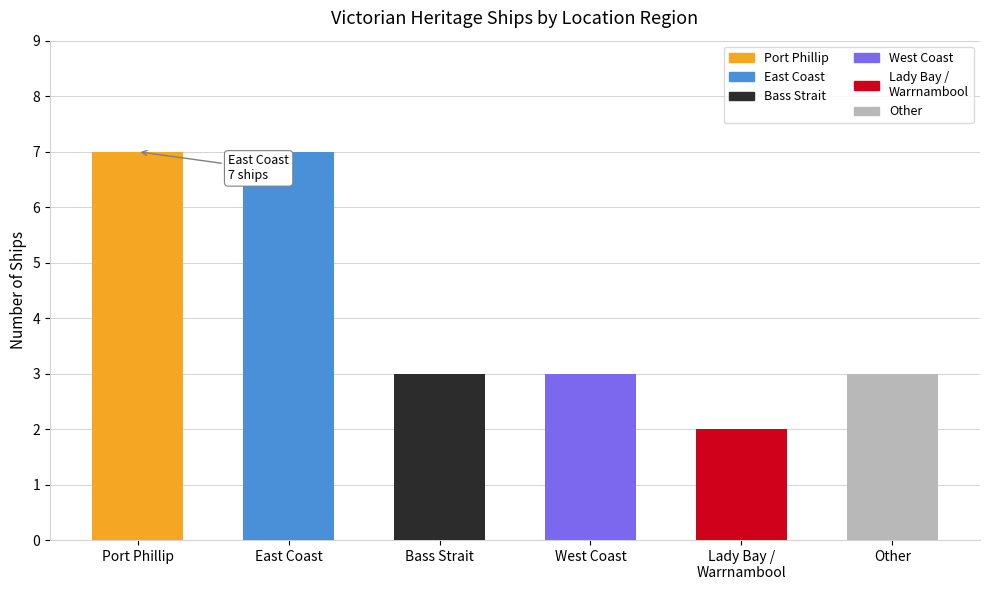

What position from the left is Bass Strait?

3